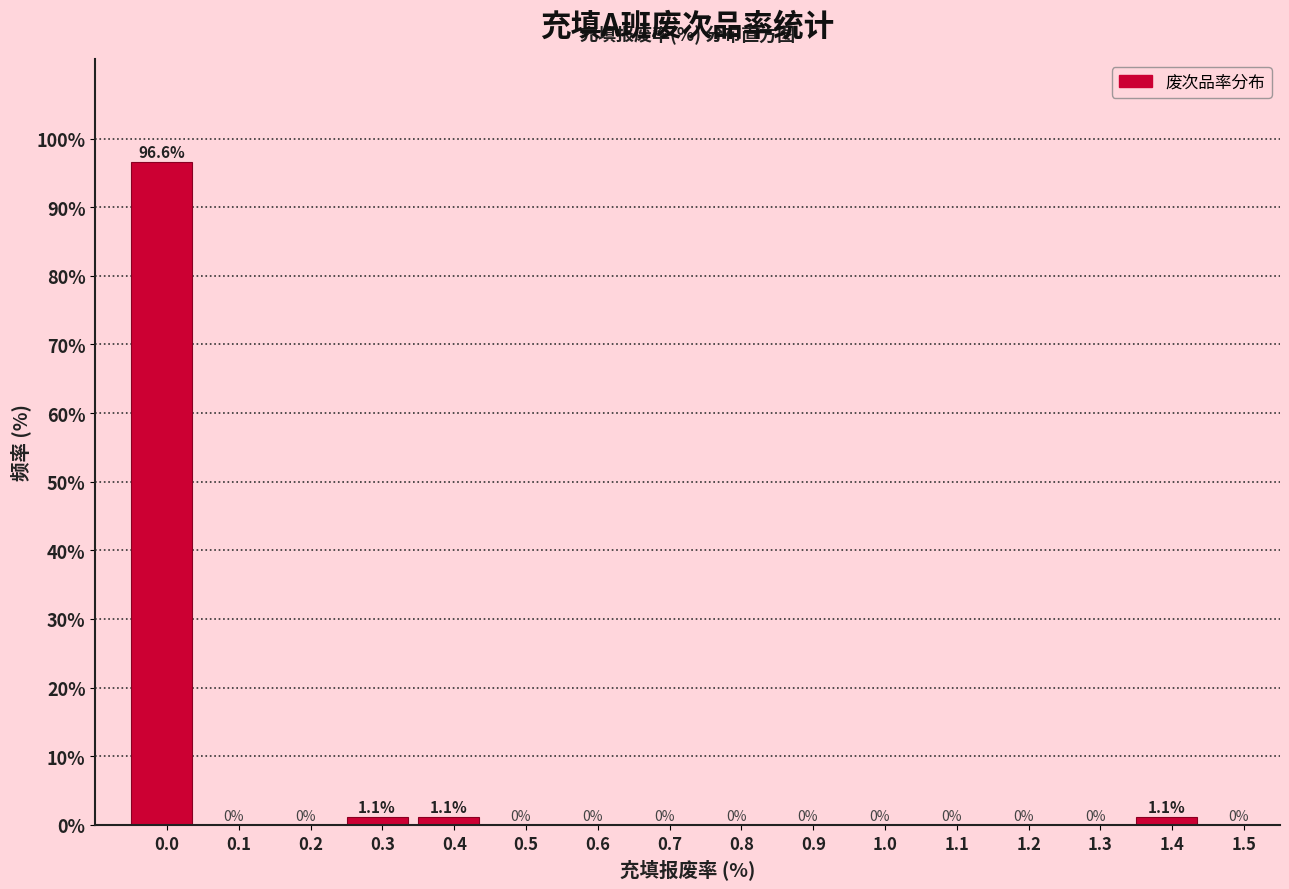

Reading right to left, extract all data points from this chart.

1.5=0.0	1.4=1.1	1.3=0.0	1.2=0.0	1.1=0.0	1.0=0.0	0.9=0.0	0.8=0.0	0.7=0.0	0.6=0.0	0.5=0.0	0.4=1.1	0.3=1.1	0.2=0.0	0.1=0.0	0.0=96.6